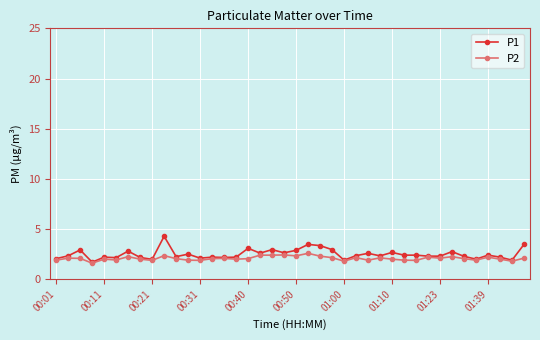

What is the value of the P2 point at the 29th from the left?

2.0